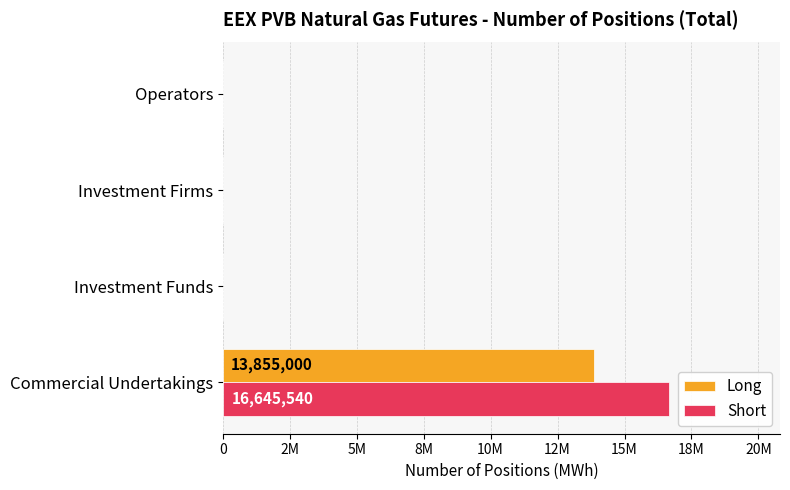

What are all the series names shown in the legend?

Long, Short